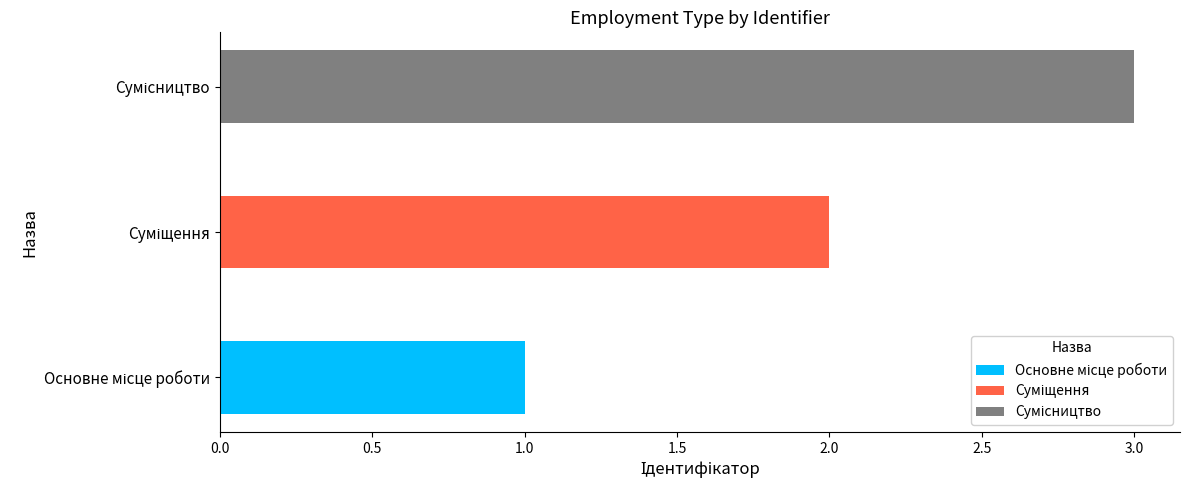

Which label corresponds to the smallest value in the chart?

Основне місце роботи